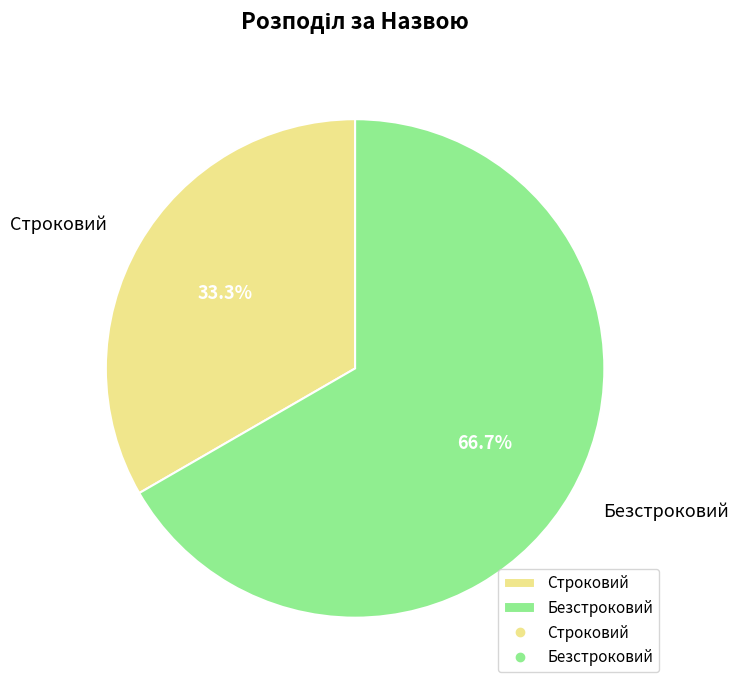

To the nearest percent, what is the combined percentage of Безстроковий and Строковий?

100%